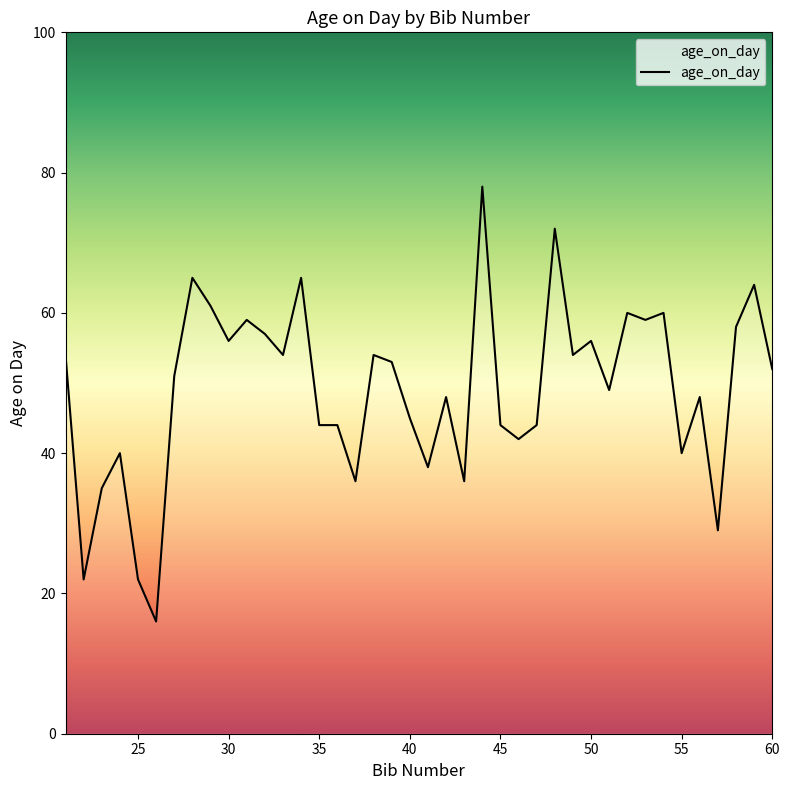

What is the greatest value displayed?

78